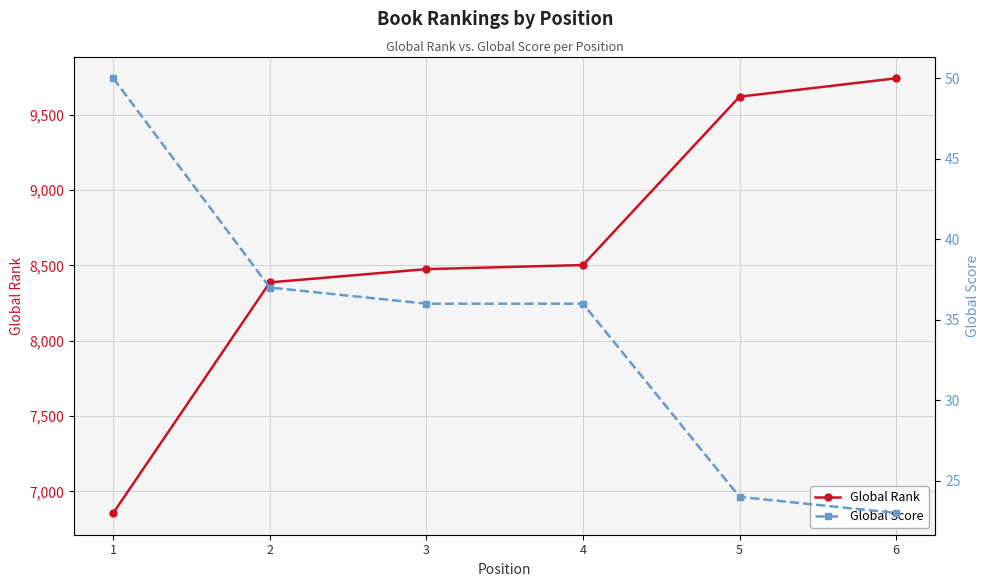

Which category has the lowest value in the Global Rank series?

1